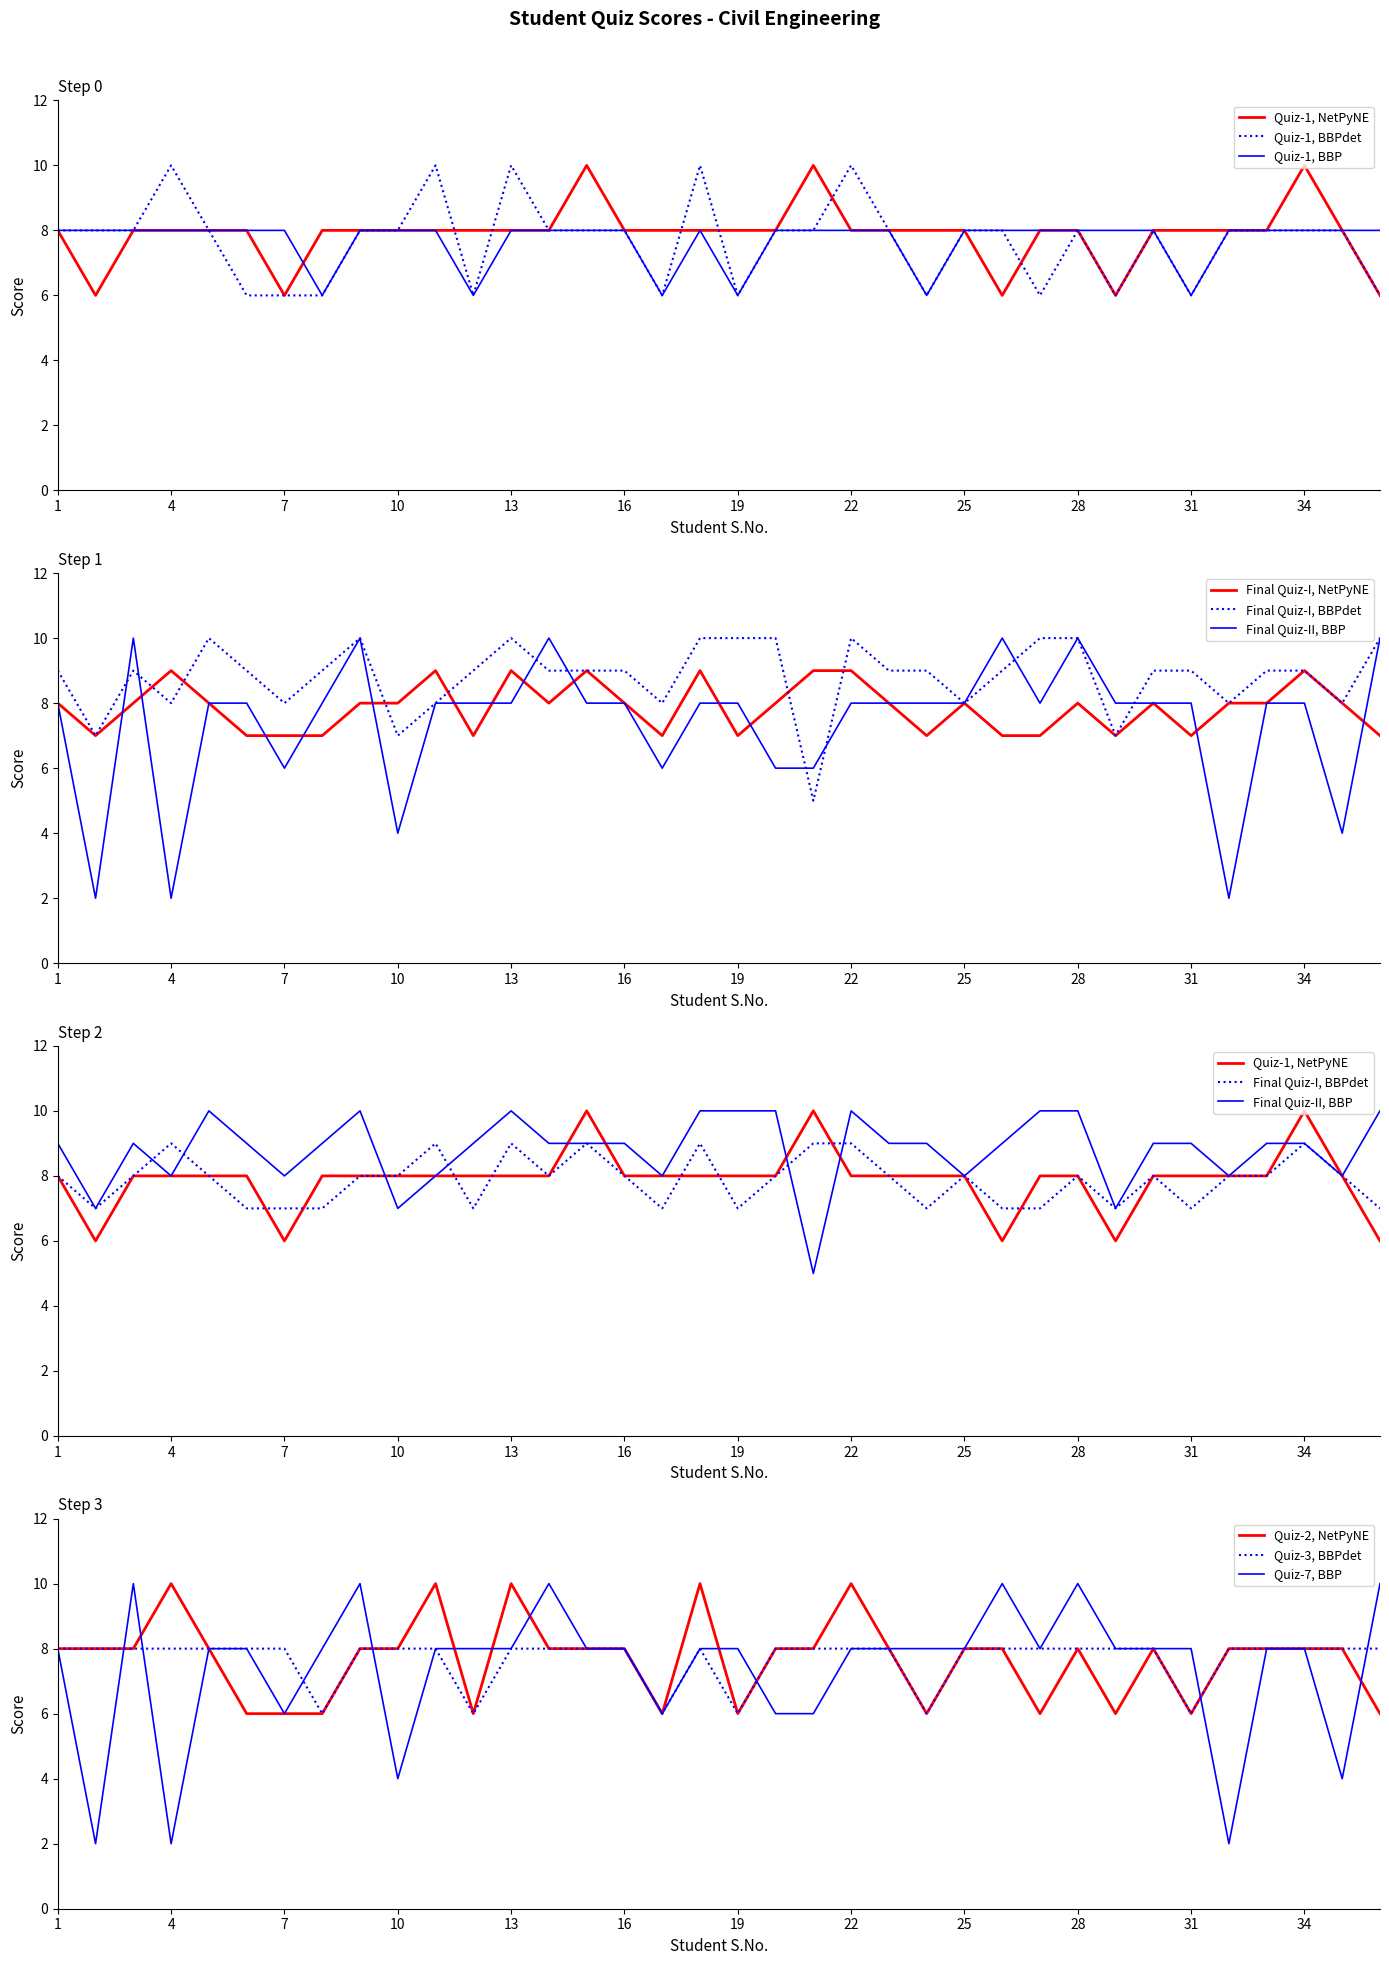

Reading left to right, what are all the values shown in this chart?

Quiz-1(10): 8	6	8	8	8	8	6	8	8	8	8	8	8	8	10	8	8	8	8	8	10	8	8	8	8	6	8	8	6	8	8	8	8	10	8	6
Quiz-2(10): 8	8	8	10	8	6	6	6	8	8	10	6	10	8	8	8	6	10	6	8	8	10	8	6	8	8	6	8	6	8	6	8	8	8	8	6
Quiz-3(10): 8	8	8	8	8	8	8	6	8	8	8	6	8	8	8	8	6	8	6	8	8	8	8	6	8	8	8	8	8	8	6	8	8	8	8	8
Final Quiz-I (Out of 10): 8	7	8	9	8	7	7	7	8	8	9	7	9	8	9	8	7	9	7	8	9	9	8	7	8	7	7	8	7	8	7	8	8	9	8	7
Final Quiz-II (Out of 10): 9	7	9	8	10	9	8	9	10	7	8	9	10	9	9	9	8	10	10	10	5	10	9	9	8	9	10	10	7	9	9	8	9	9	8	10
Quiz-7(10): 8	2	10	2	8	8	6	8	10	4	8	8	8	10	8	8	6	8	8	6	6	8	8	8	8	10	8	10	8	8	8	2	8	8	4	10